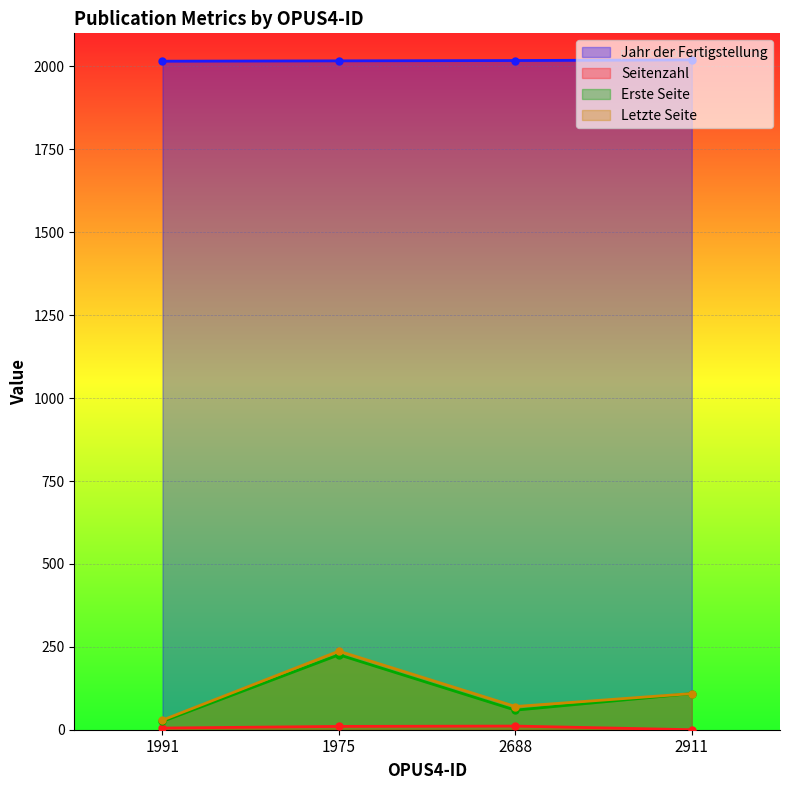

What is the difference between the highest and lowest values at 2911?

2020